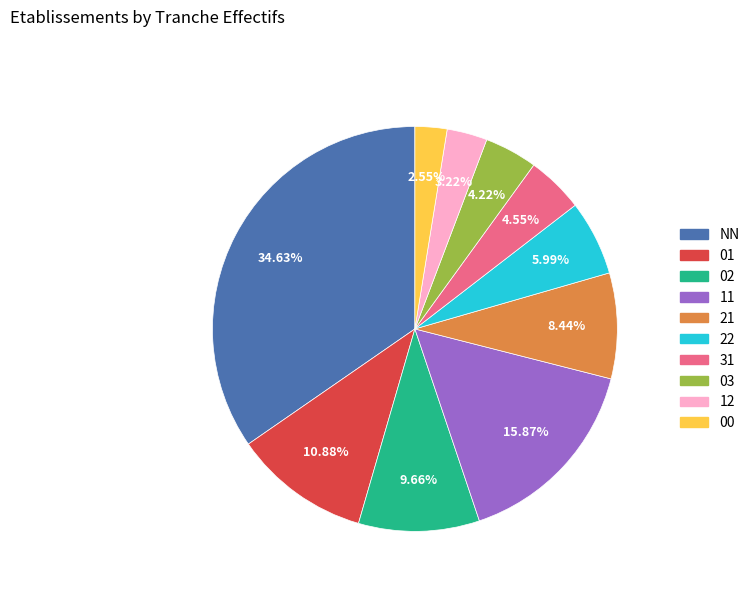

What is the total percentage of NN and 01?

45.5%